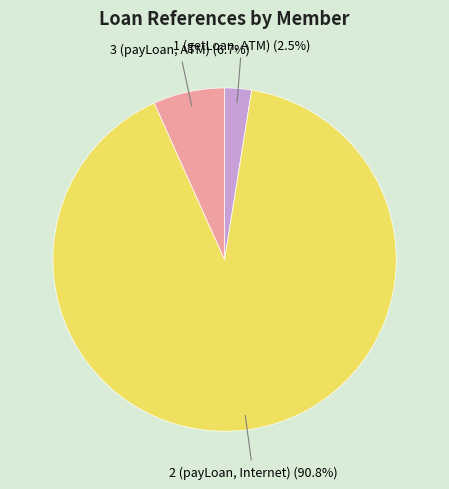

Does any single category account for the majority?

Yes